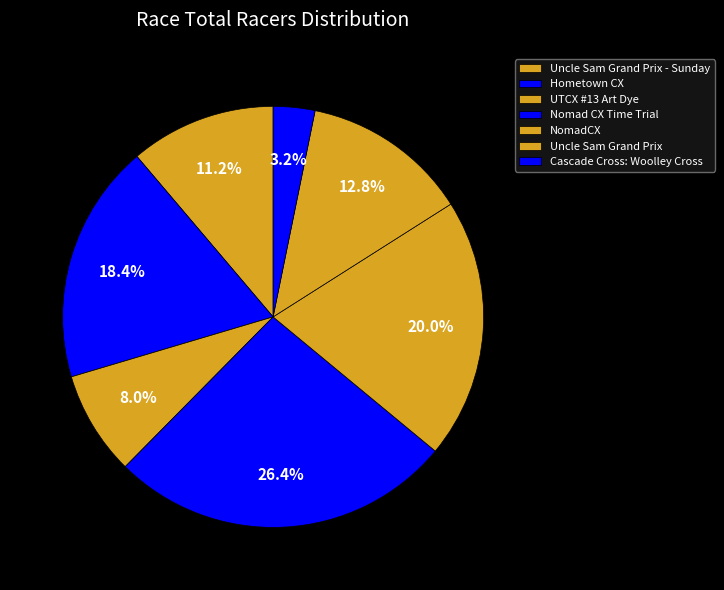

How many slices are in this pie chart?

7